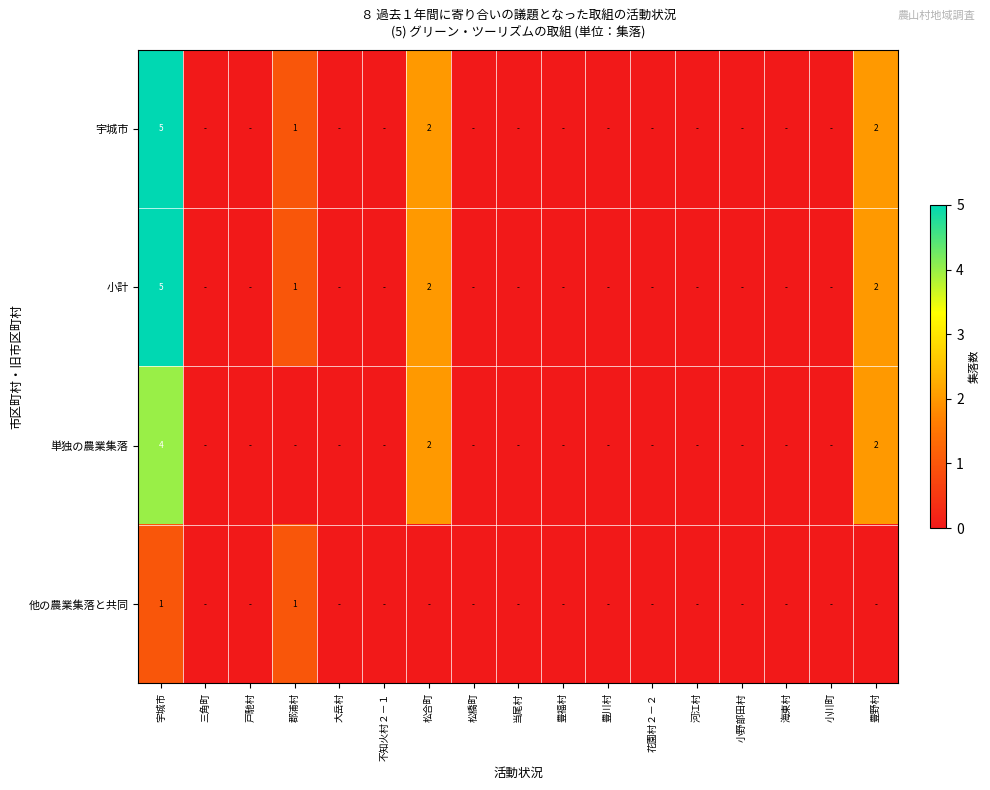

What is the difference between the maximum and second lowest values in the 単独の農業集落 series?

4